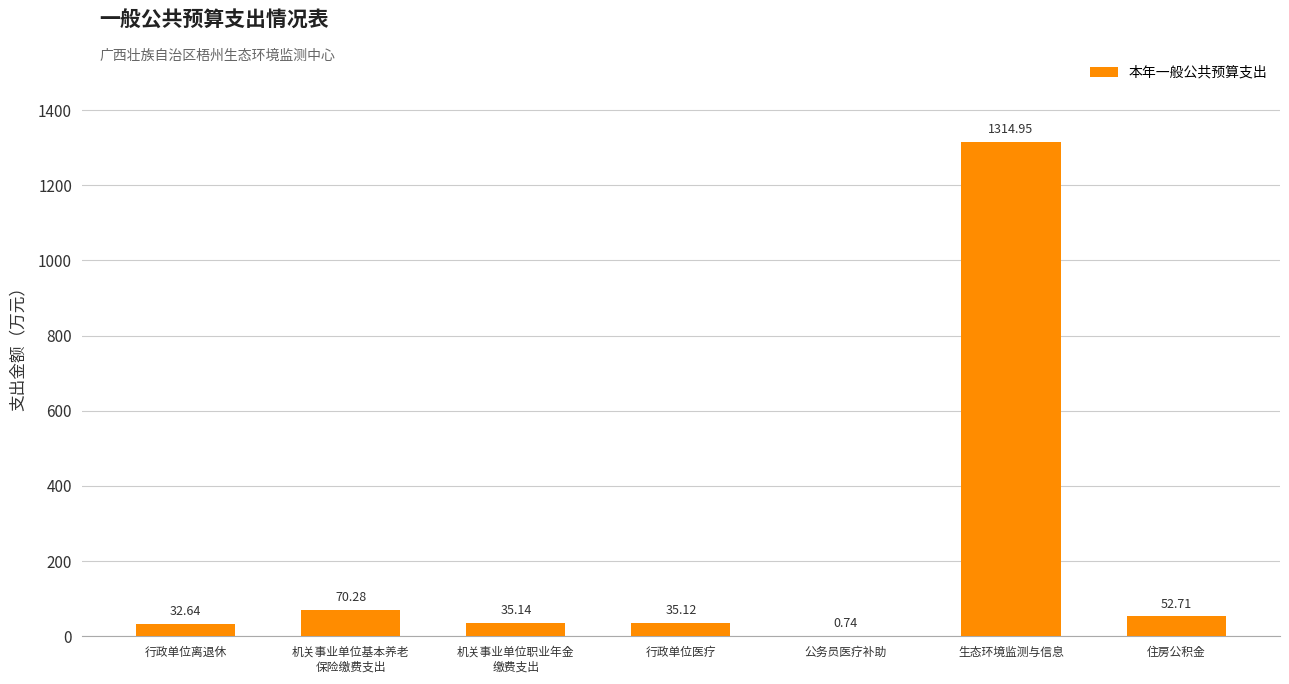

At which label is the value closest to 657?

机关事业单位基本养老
保险缴费支出